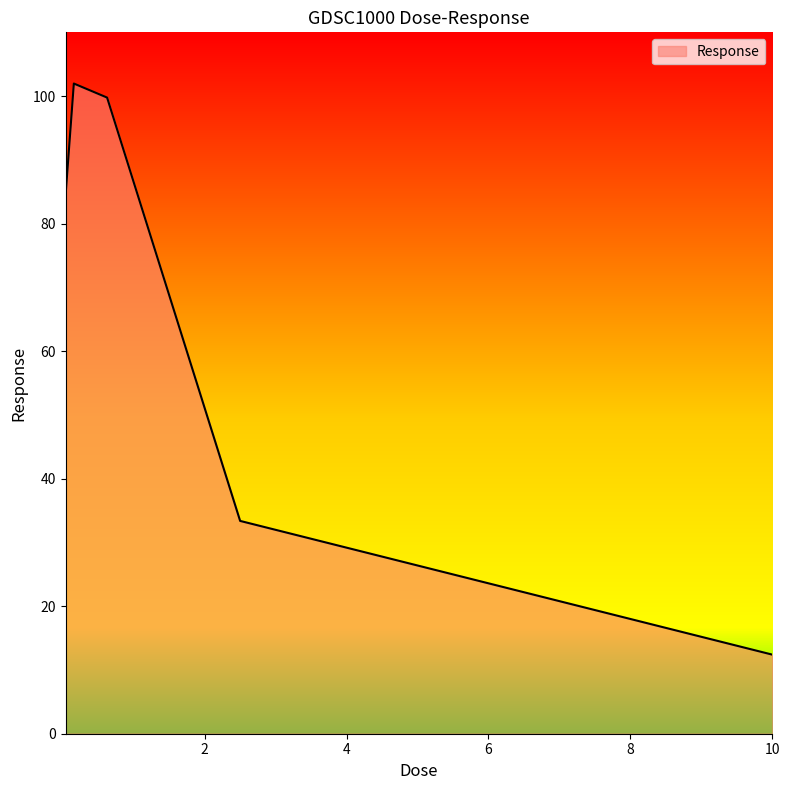

What is the difference between the maximum and minimum values?

89.6